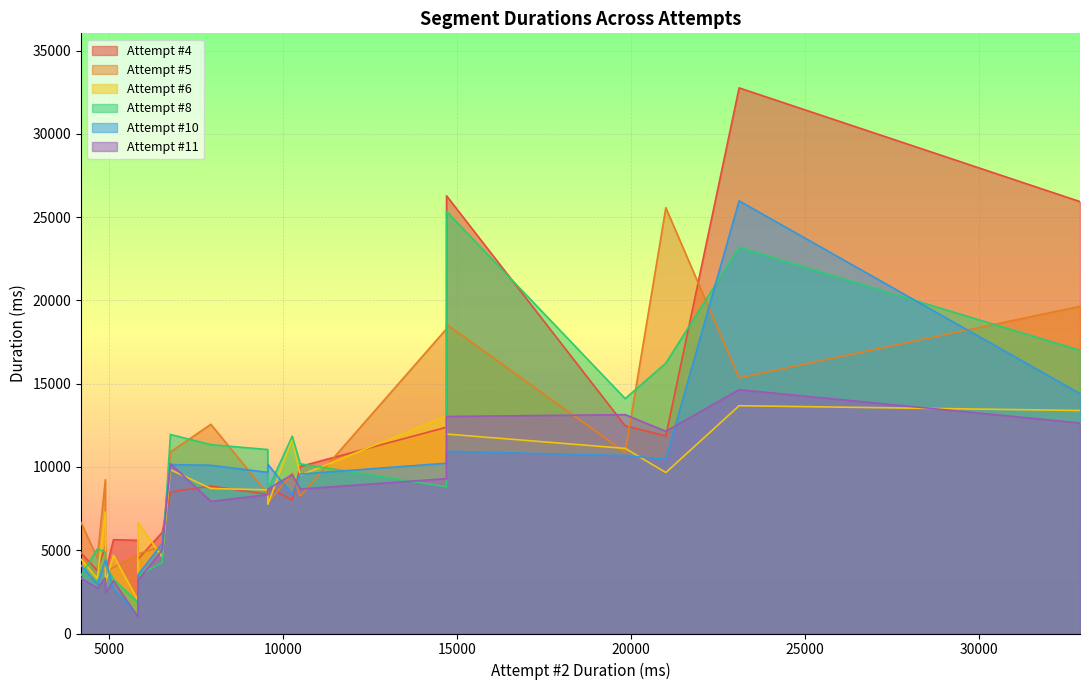

What is the average value of the Attempt #8 series?

10005